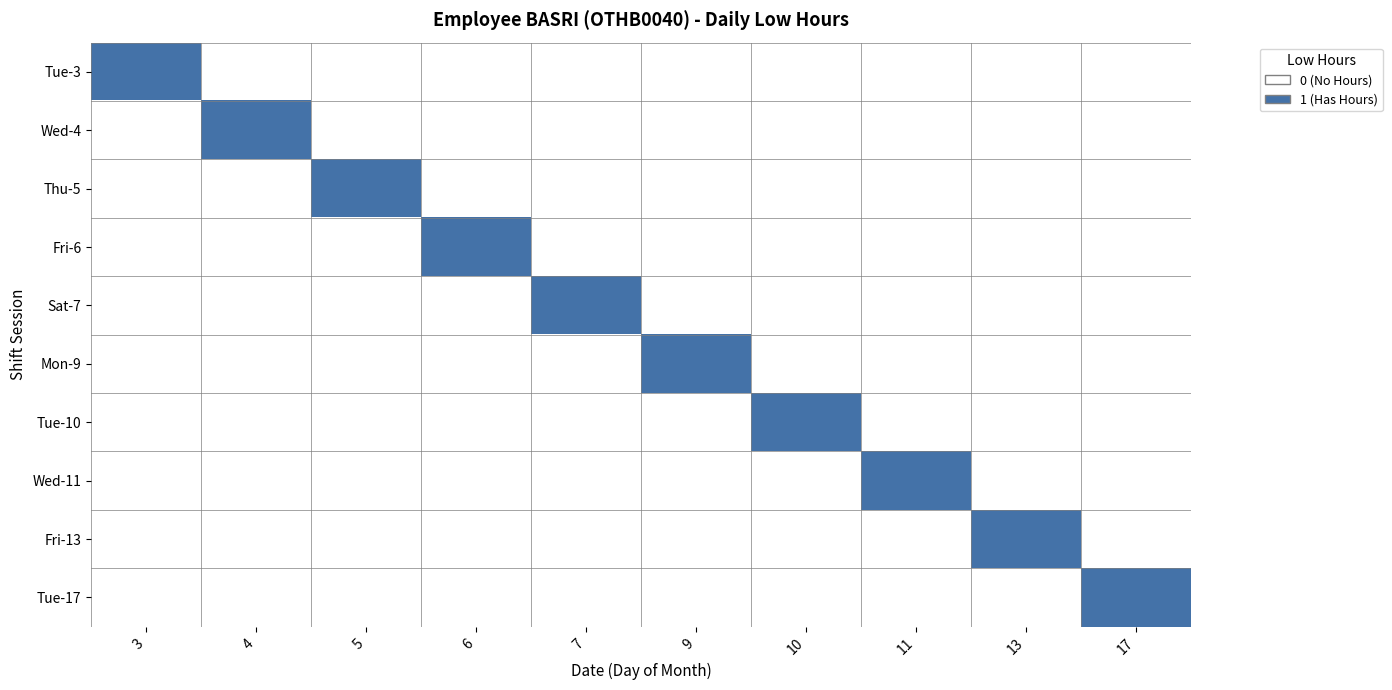

Which series changed the most between 4 and 7?

Wed-4